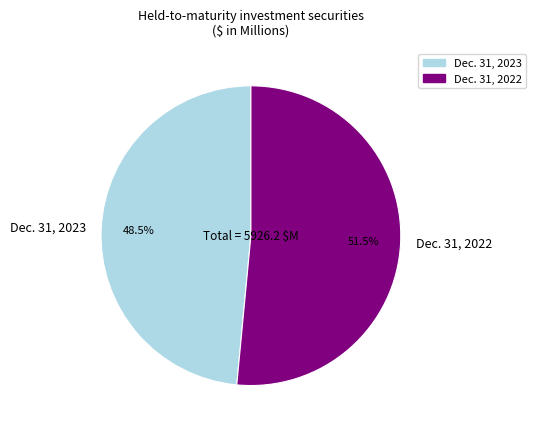

Which slice is the smallest?

Dec. 31, 2023